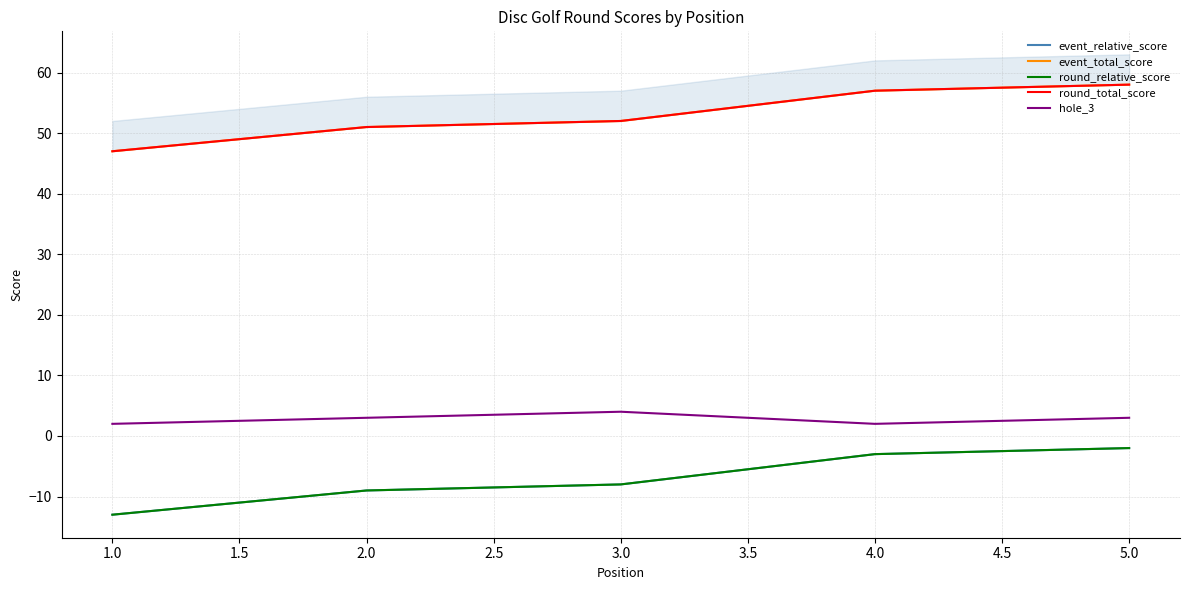

What is the value of the event_total_score point at the 2nd from the left?

51